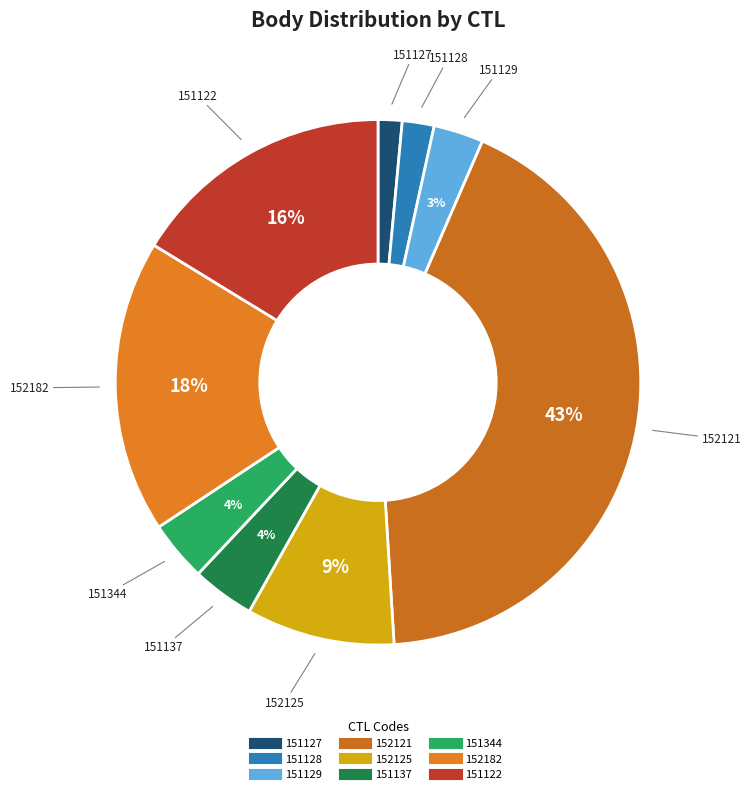

Is there any slice that represents more than half of the pie?

No